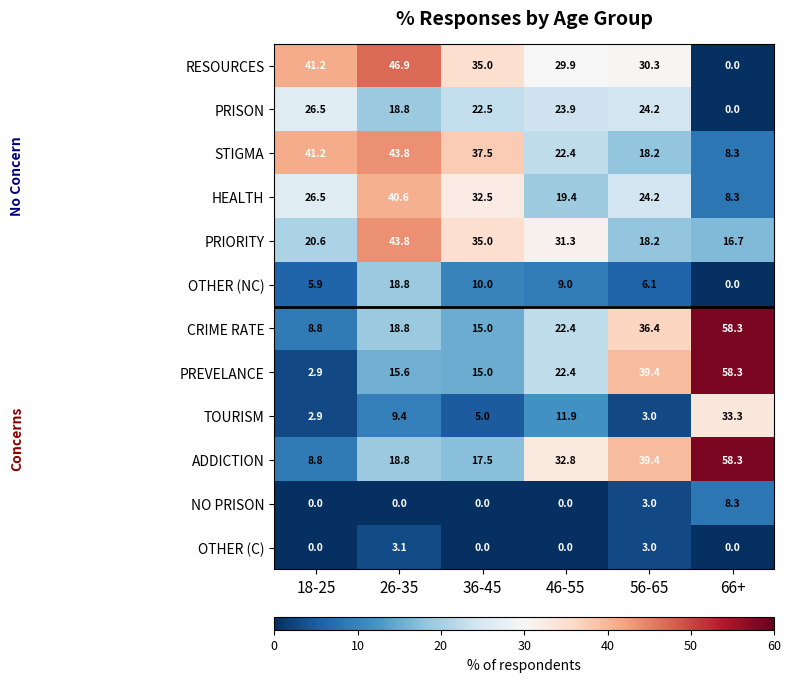

What is the difference between the second highest and second lowest values in the STIGMA series?

23.0